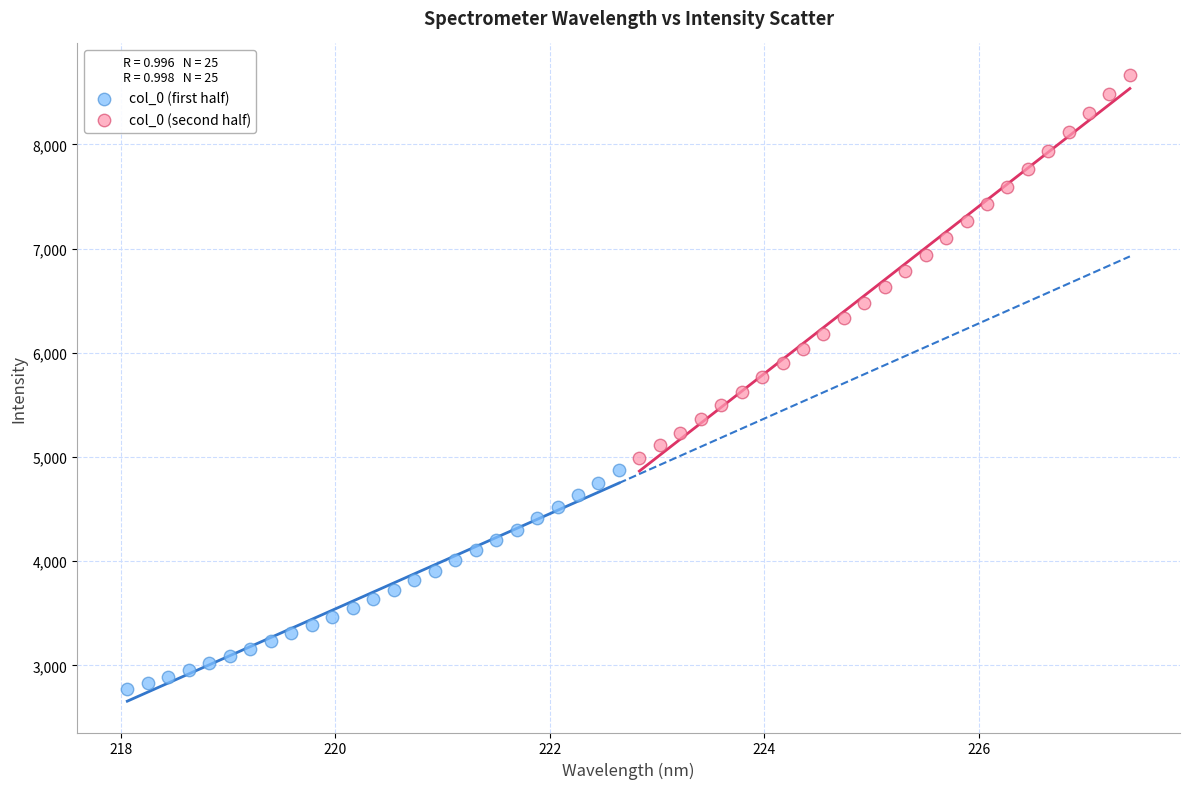

What are all the series names shown in the legend?

col_0 (first half), col_0 (second half)